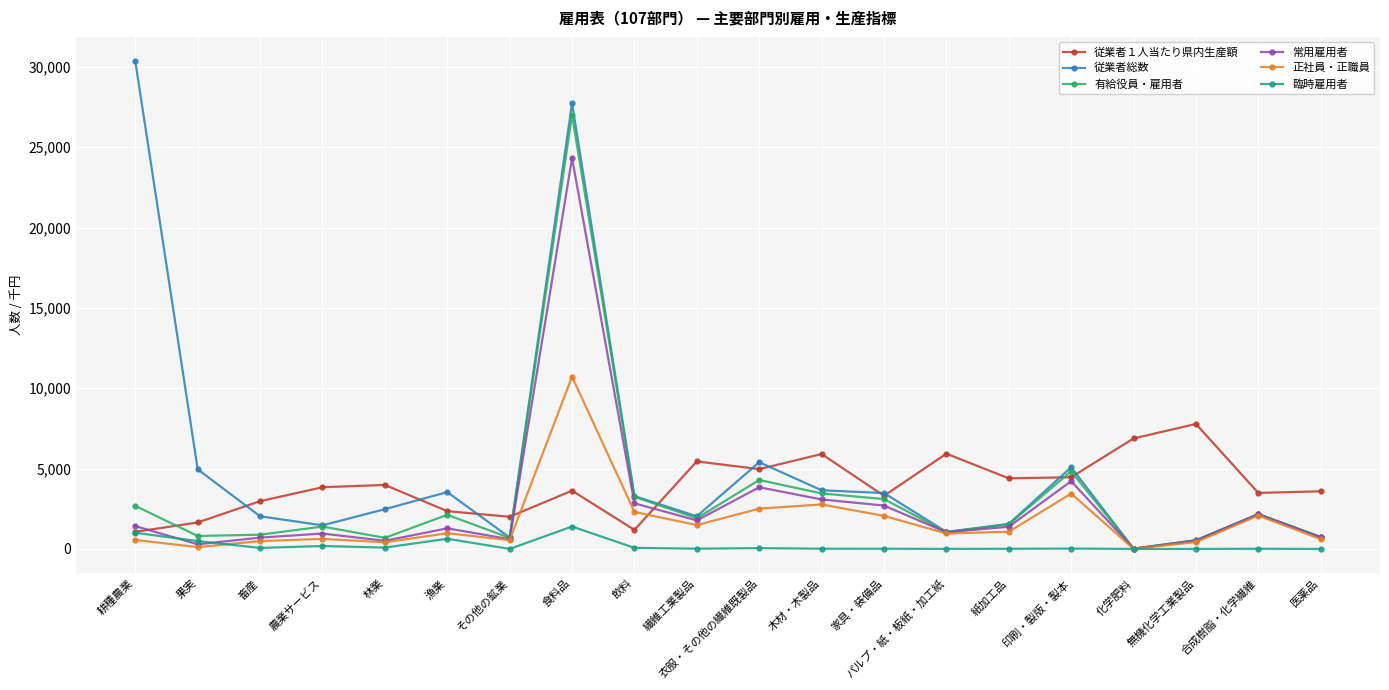

At which label does 有給役員・雇用者 reach its peak?

食料品